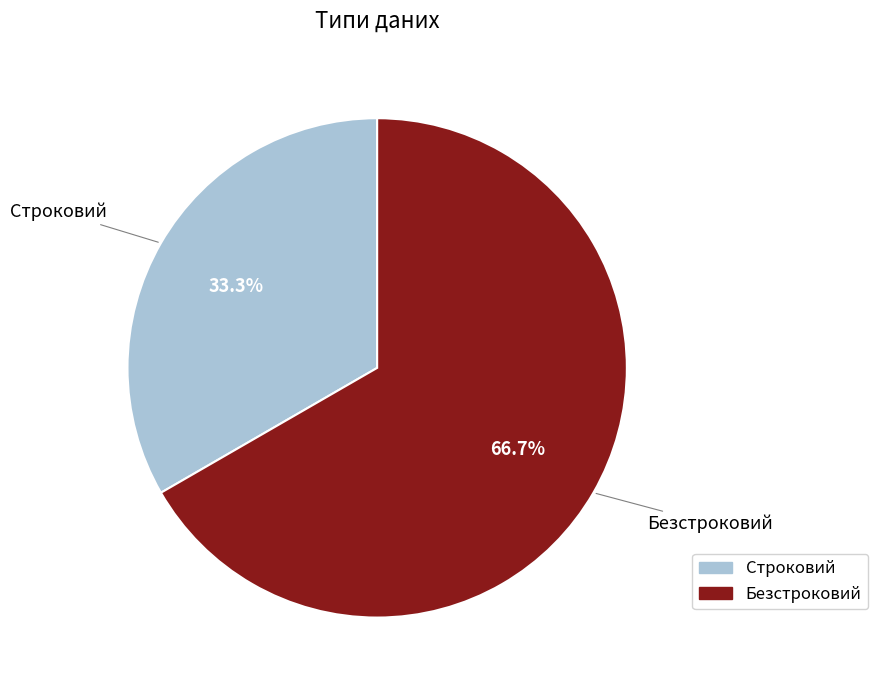

What is the smallest slice in the pie chart?

Строковий